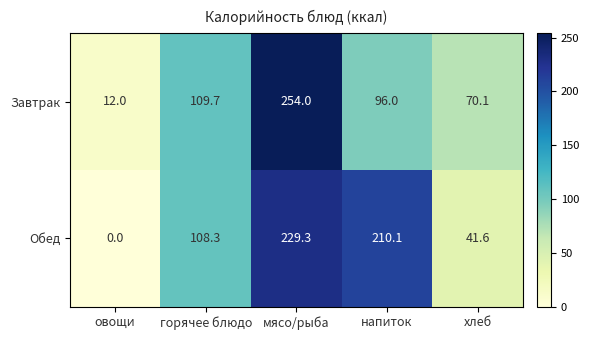

The value of Завтрак at хлеб is 70.1. True or false?

True